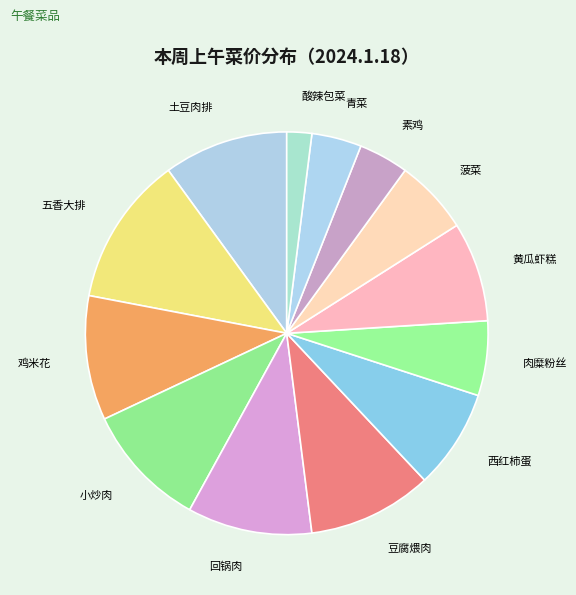

Is the sum of 小炒肉 and 豆腐煨肉 greater than half?

No